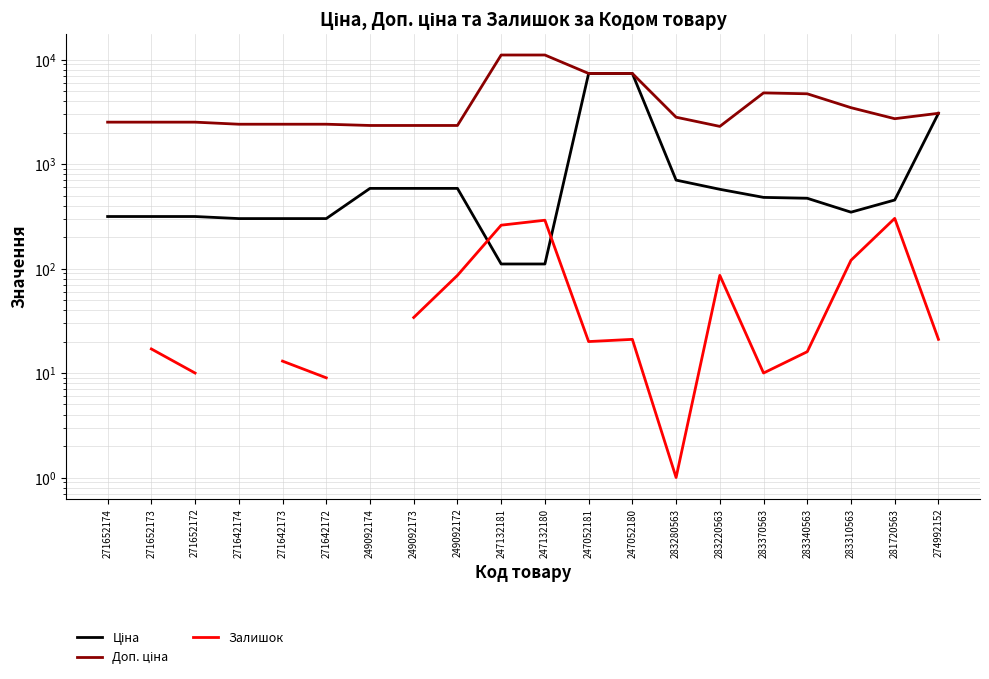

Is the value of Ціна at 271642173 greater than the value of Залишок at 271652174?

No